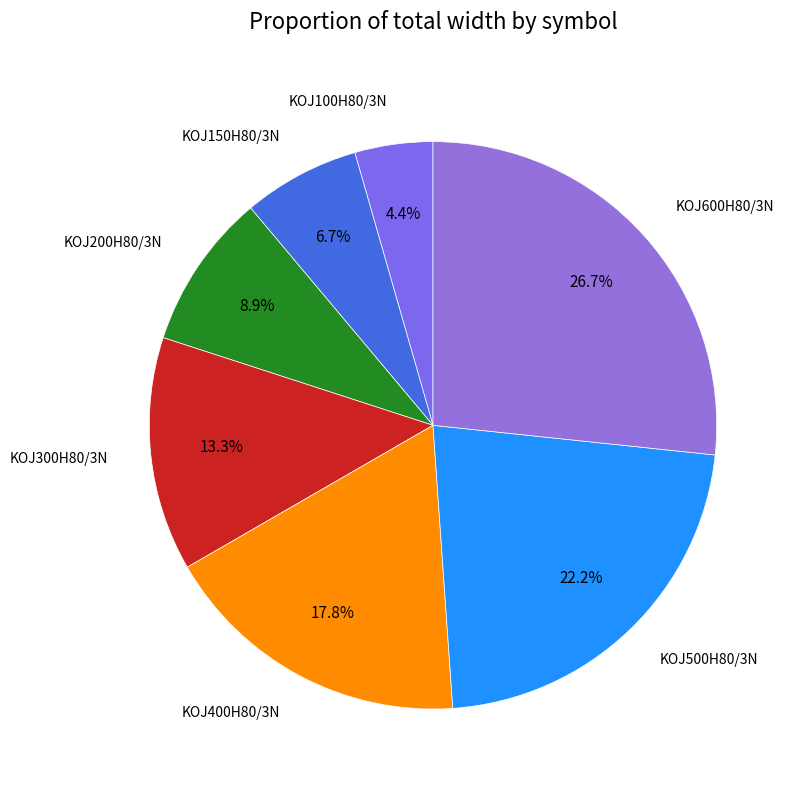

What is the smallest slice in the pie chart?

KOJ100H80/3N